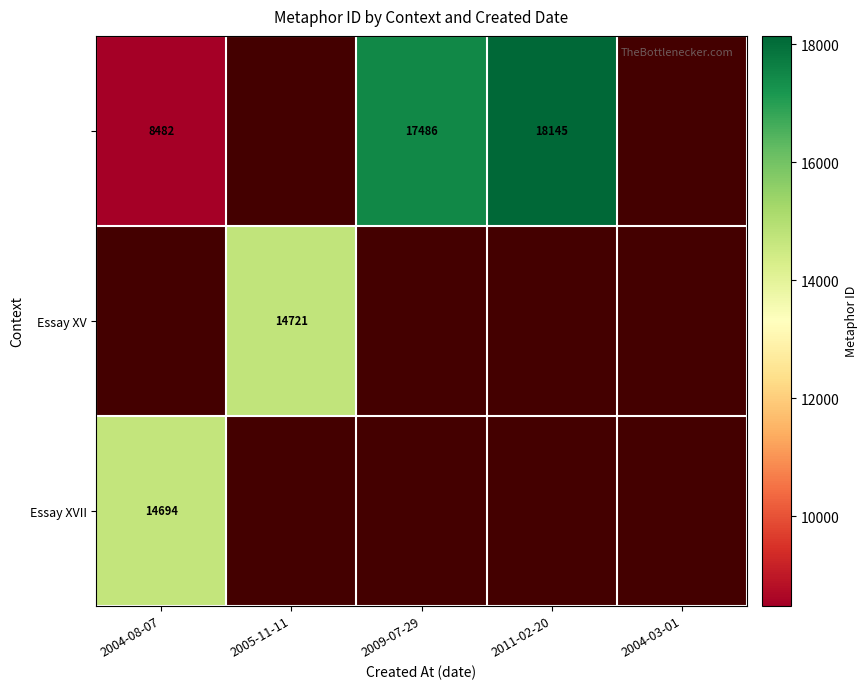

The value of Essay XV at 2005-11-11 is 14721. True or false?

True